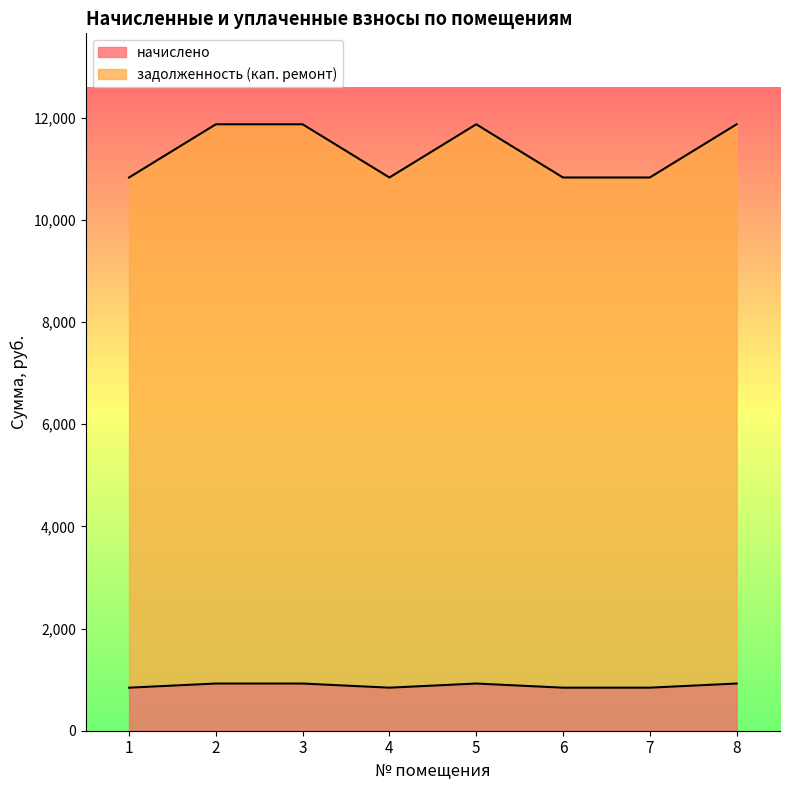

Which series has the largest total across all categories?

задолженность (кап. ремонт)